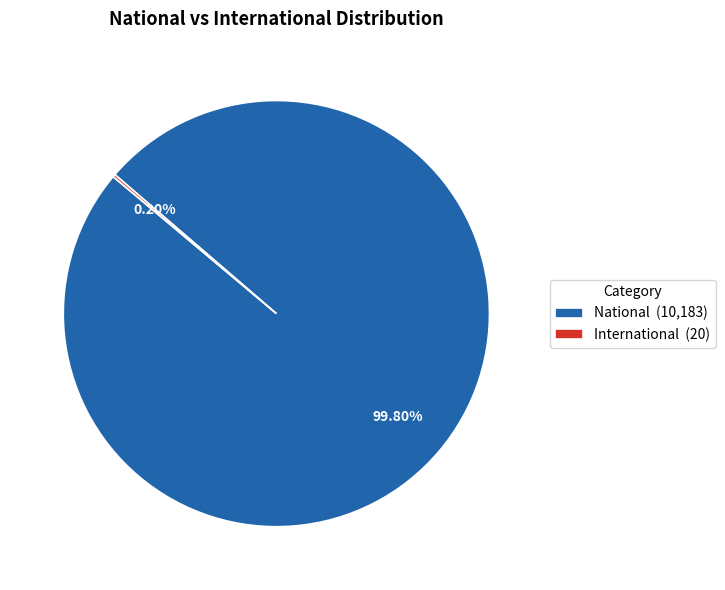

Which slice represents more than half of the pie?

National (10,183)